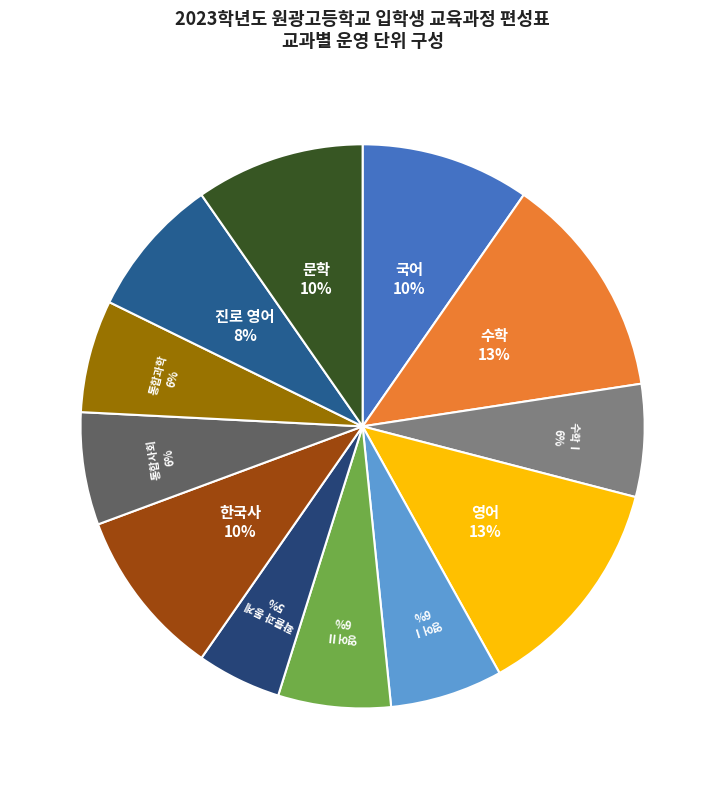

Which slice is the smallest?

확률과 통계